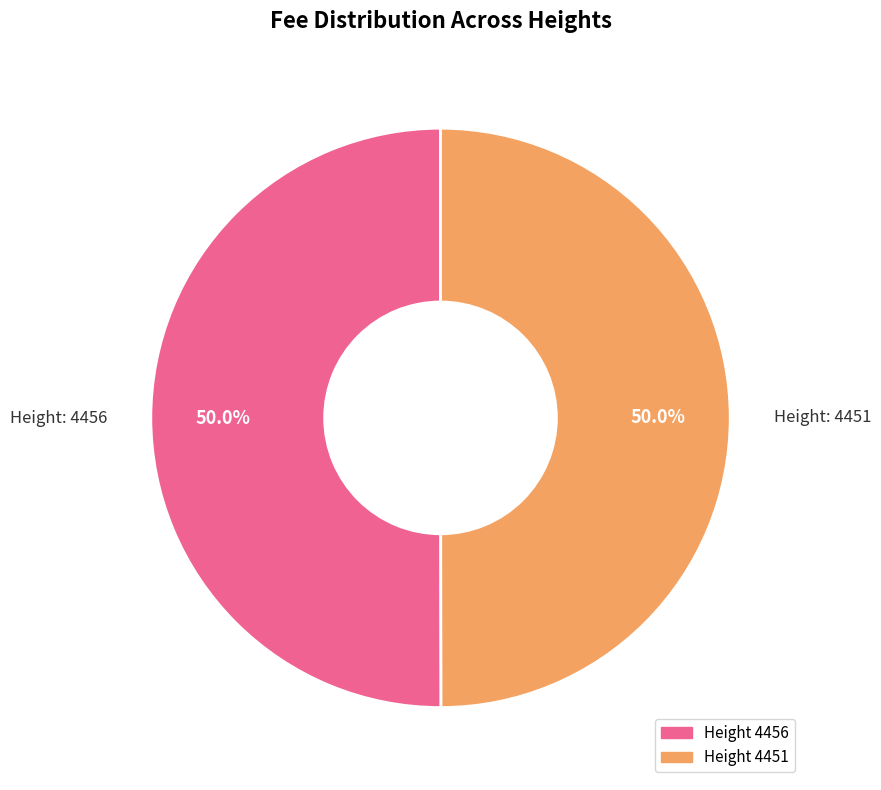

What percentage do Height 4451 and Height 4456 together represent?

100.0%